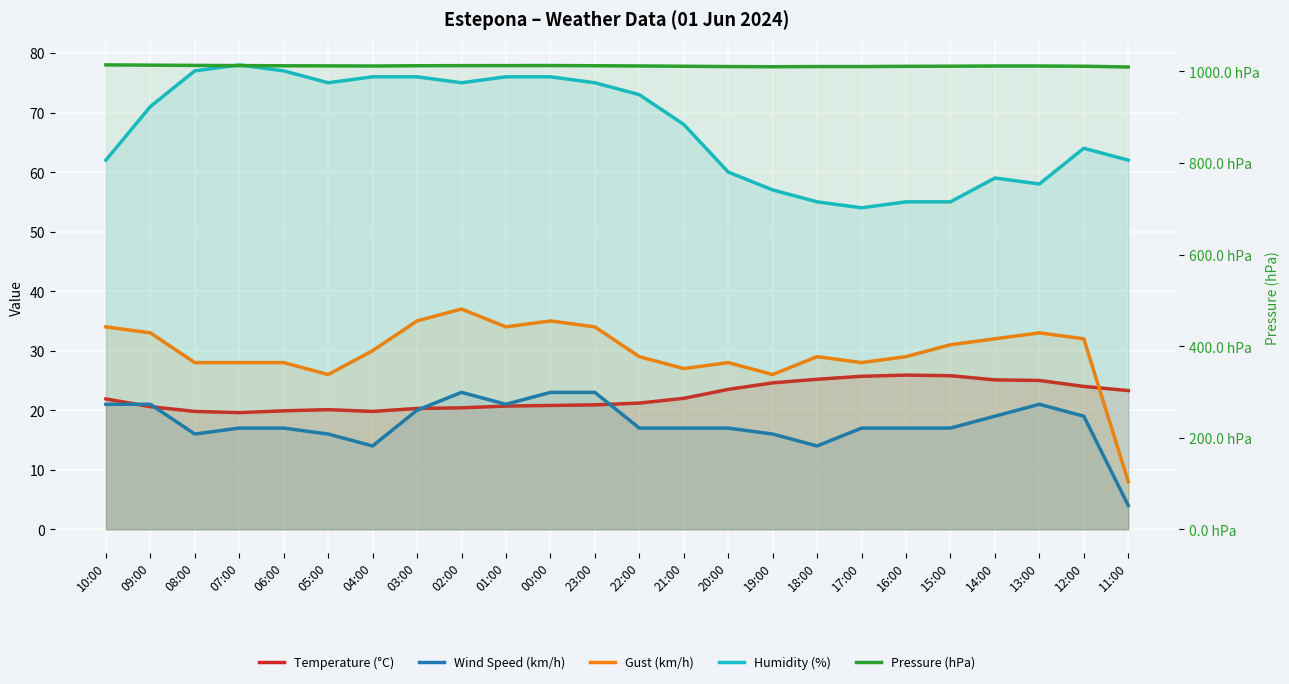

Is it true that Pressure (hPa) equals 613.2 at 19:00?

False